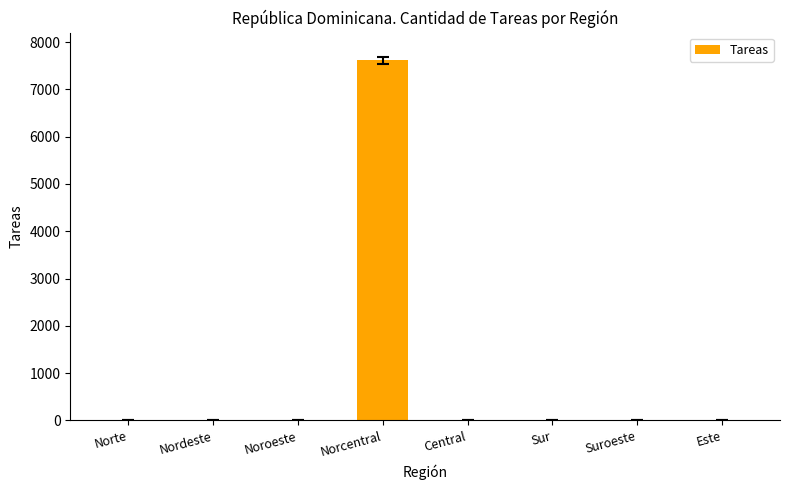

Which has a higher value, Norcentral or Este?

Norcentral